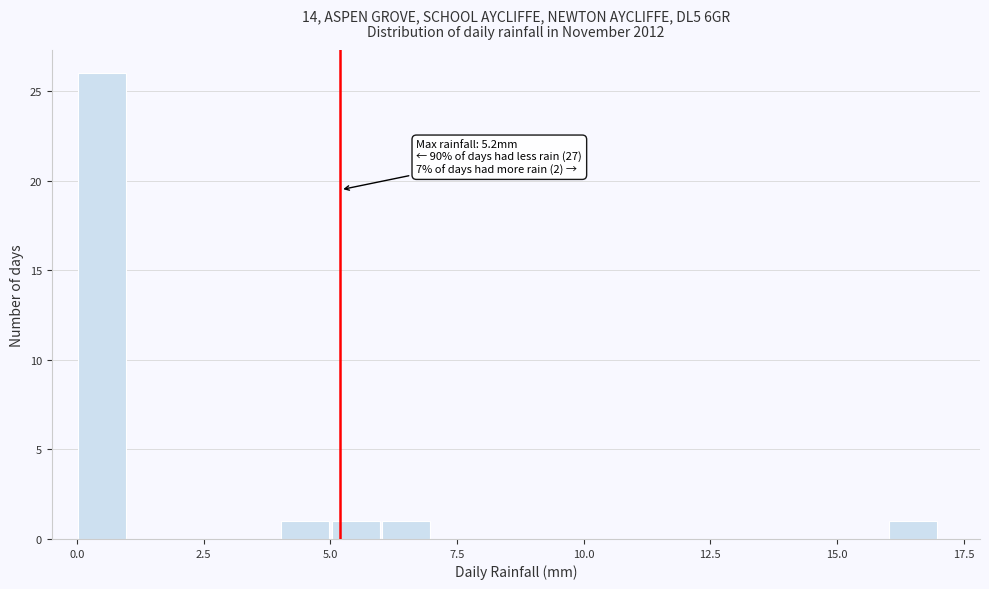

Read against the x-axis, roughly where is the centre of the tallest bar?

0.5